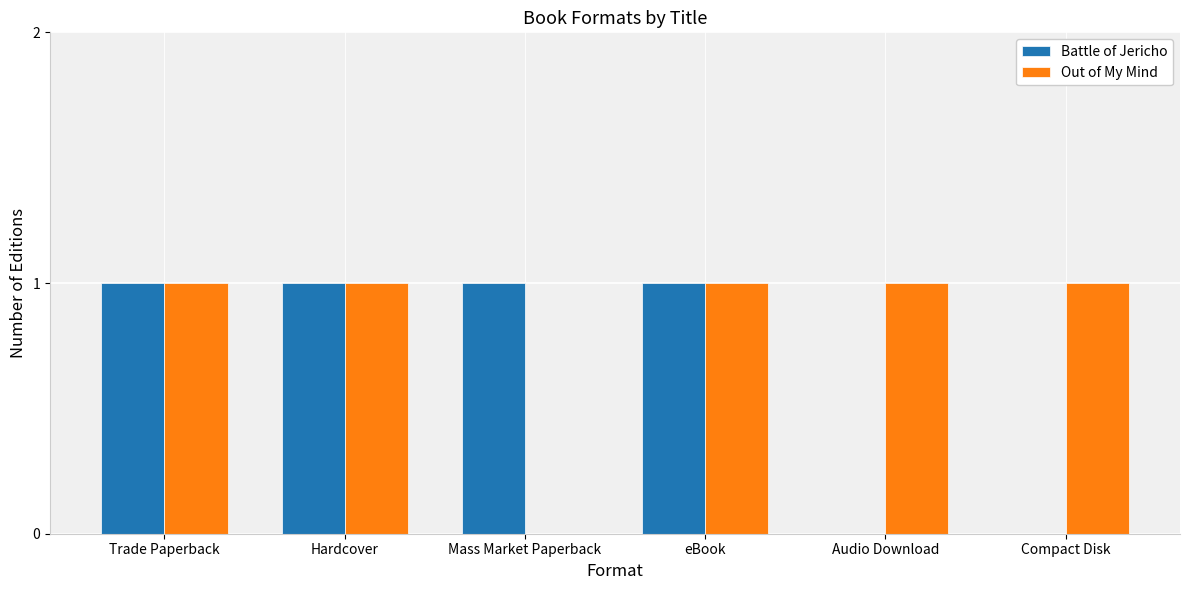

Reading right to left, what are all the values shown in this chart?

Battle of Jericho: Compact Disk=0	Audio Download=0	eBook=1	Mass Market Paperback=1	Hardcover=1	Trade Paperback=1
Out of My Mind: Compact Disk=1	Audio Download=1	eBook=1	Mass Market Paperback=0	Hardcover=1	Trade Paperback=1